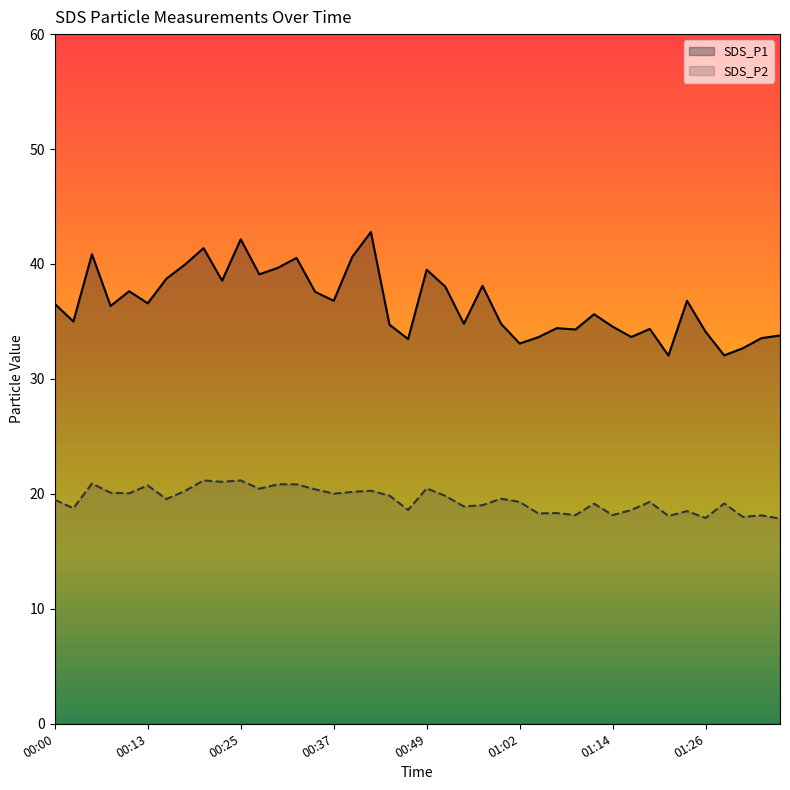

Which series has the largest range (max minus min)?

SDS_P1